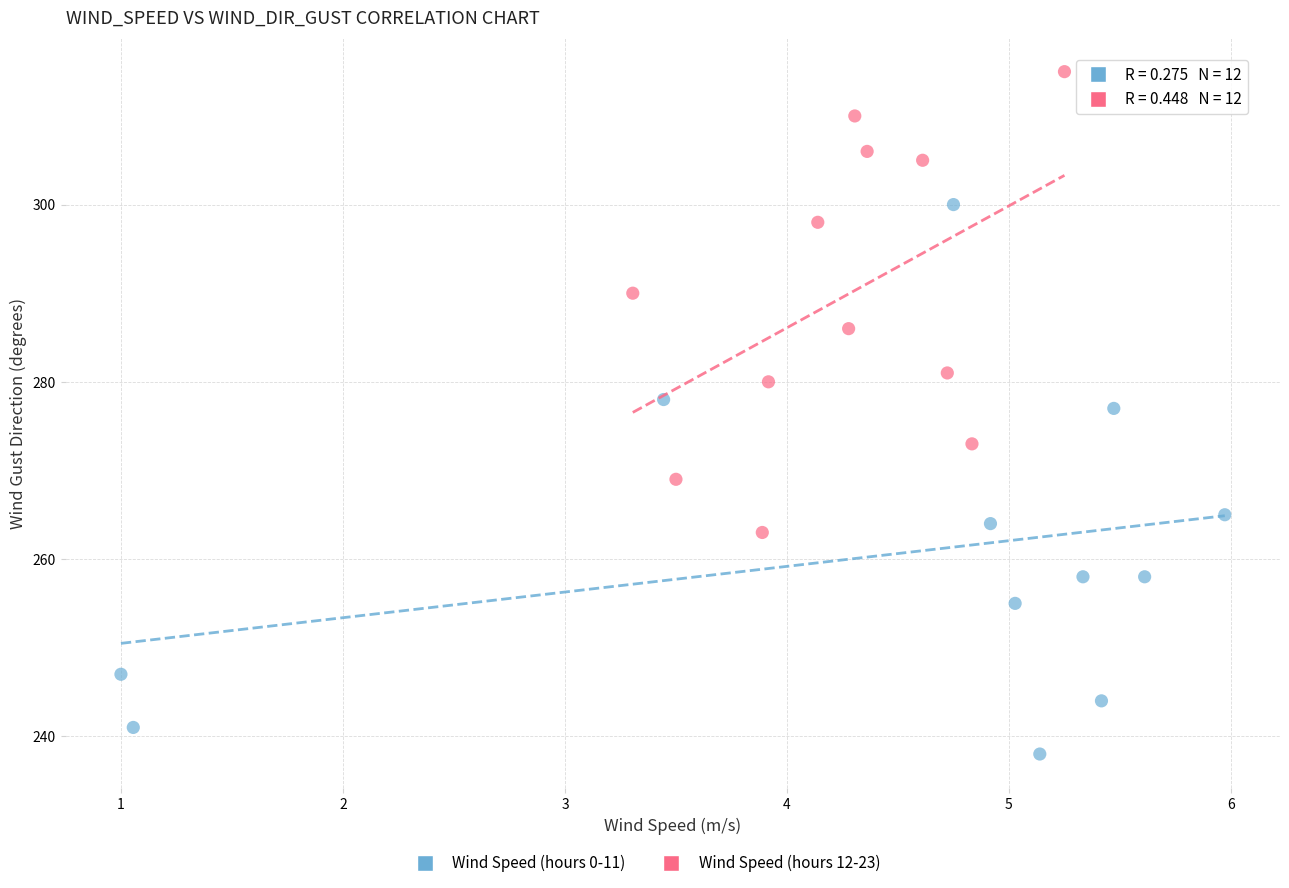

Which series has the widest spread of Y values?

Wind Speed (hours 0-11)